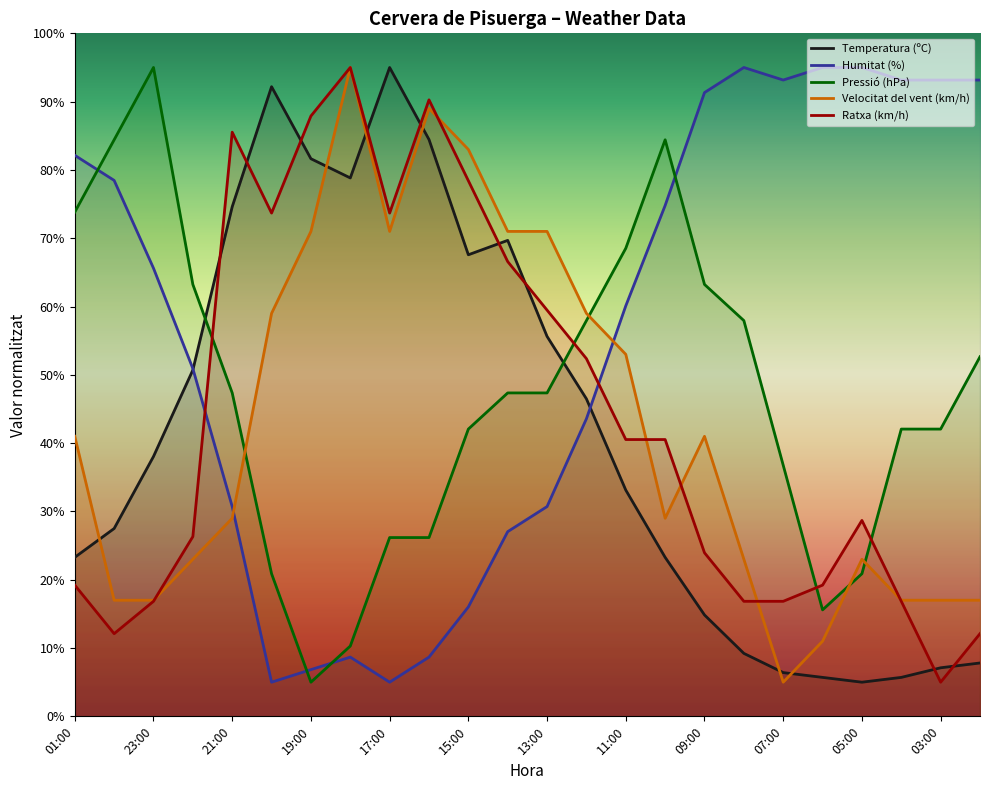

Is this an area chart (filled region under the line)?

No